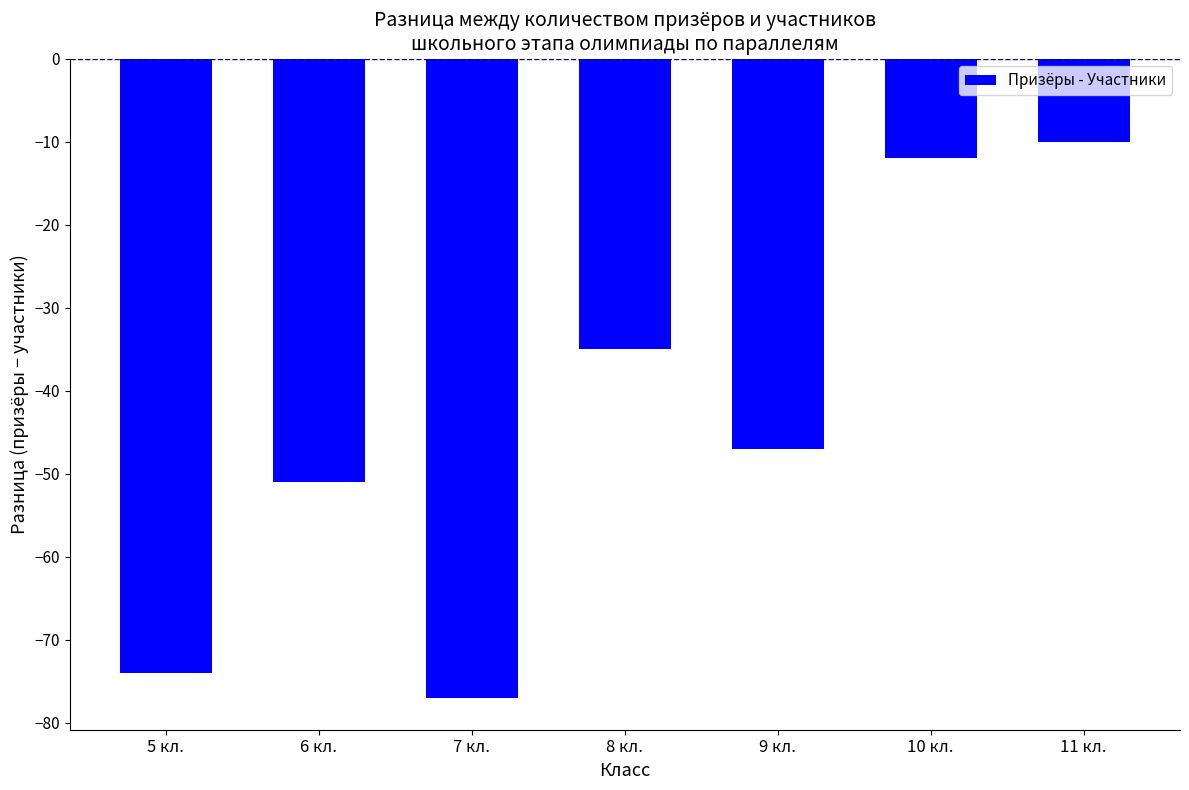

What is the sum of the values at 6 кл. and 7 кл.?

-128